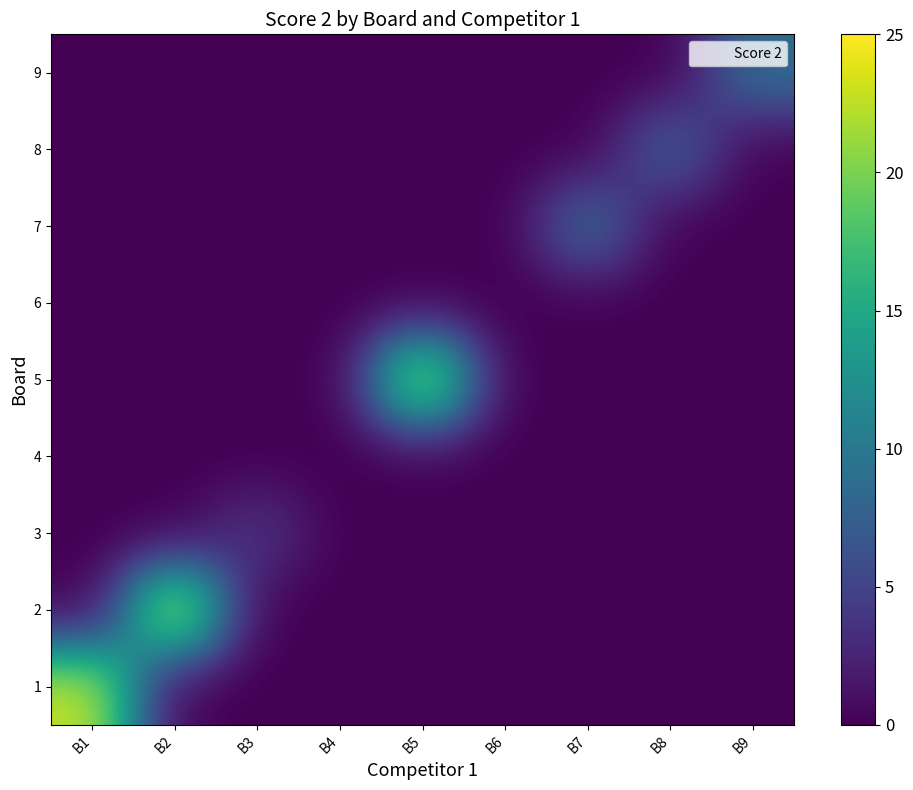

How many categories are shown in the chart?

9